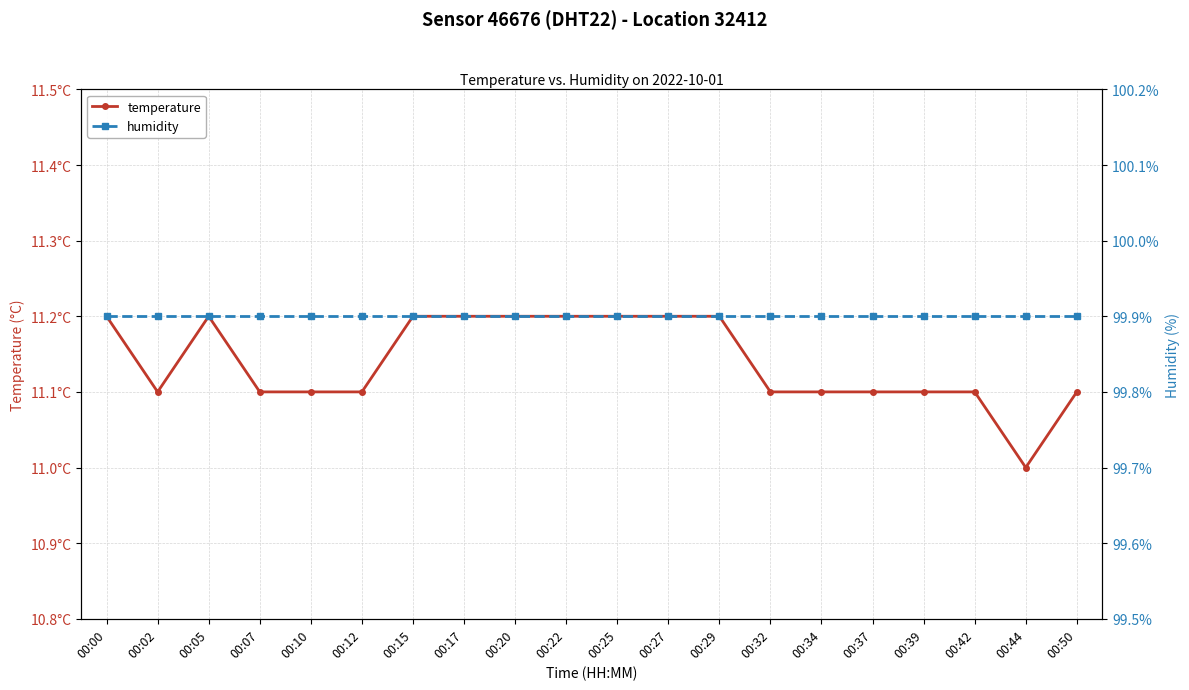

At which category is the sum across all series the highest?

00:00